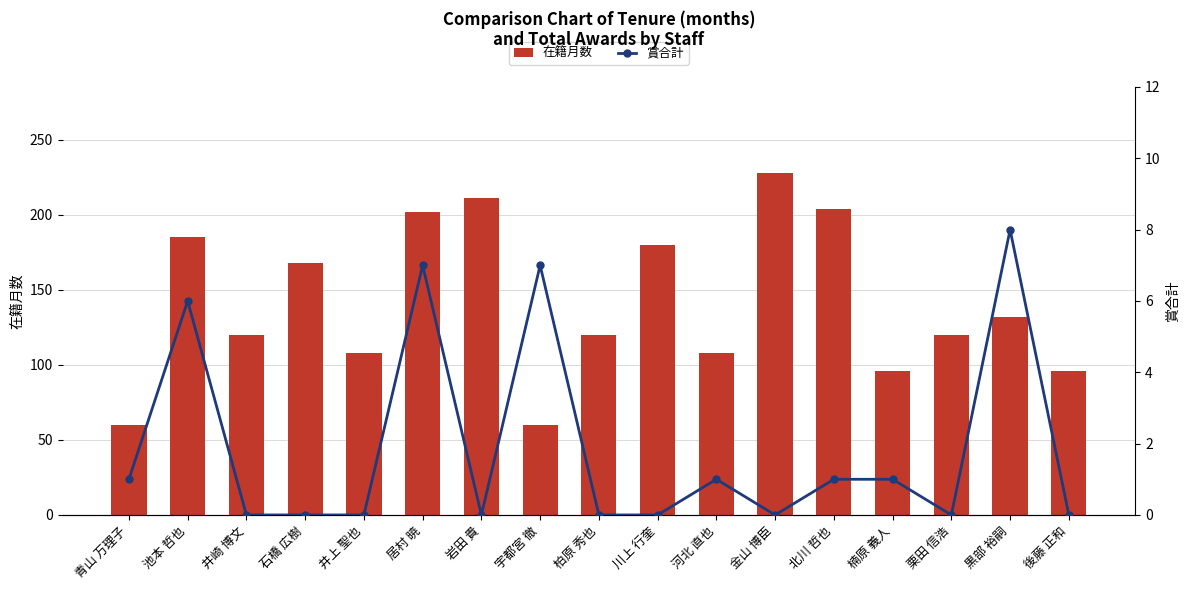

How many data points in 賞合計 are above 0?

8